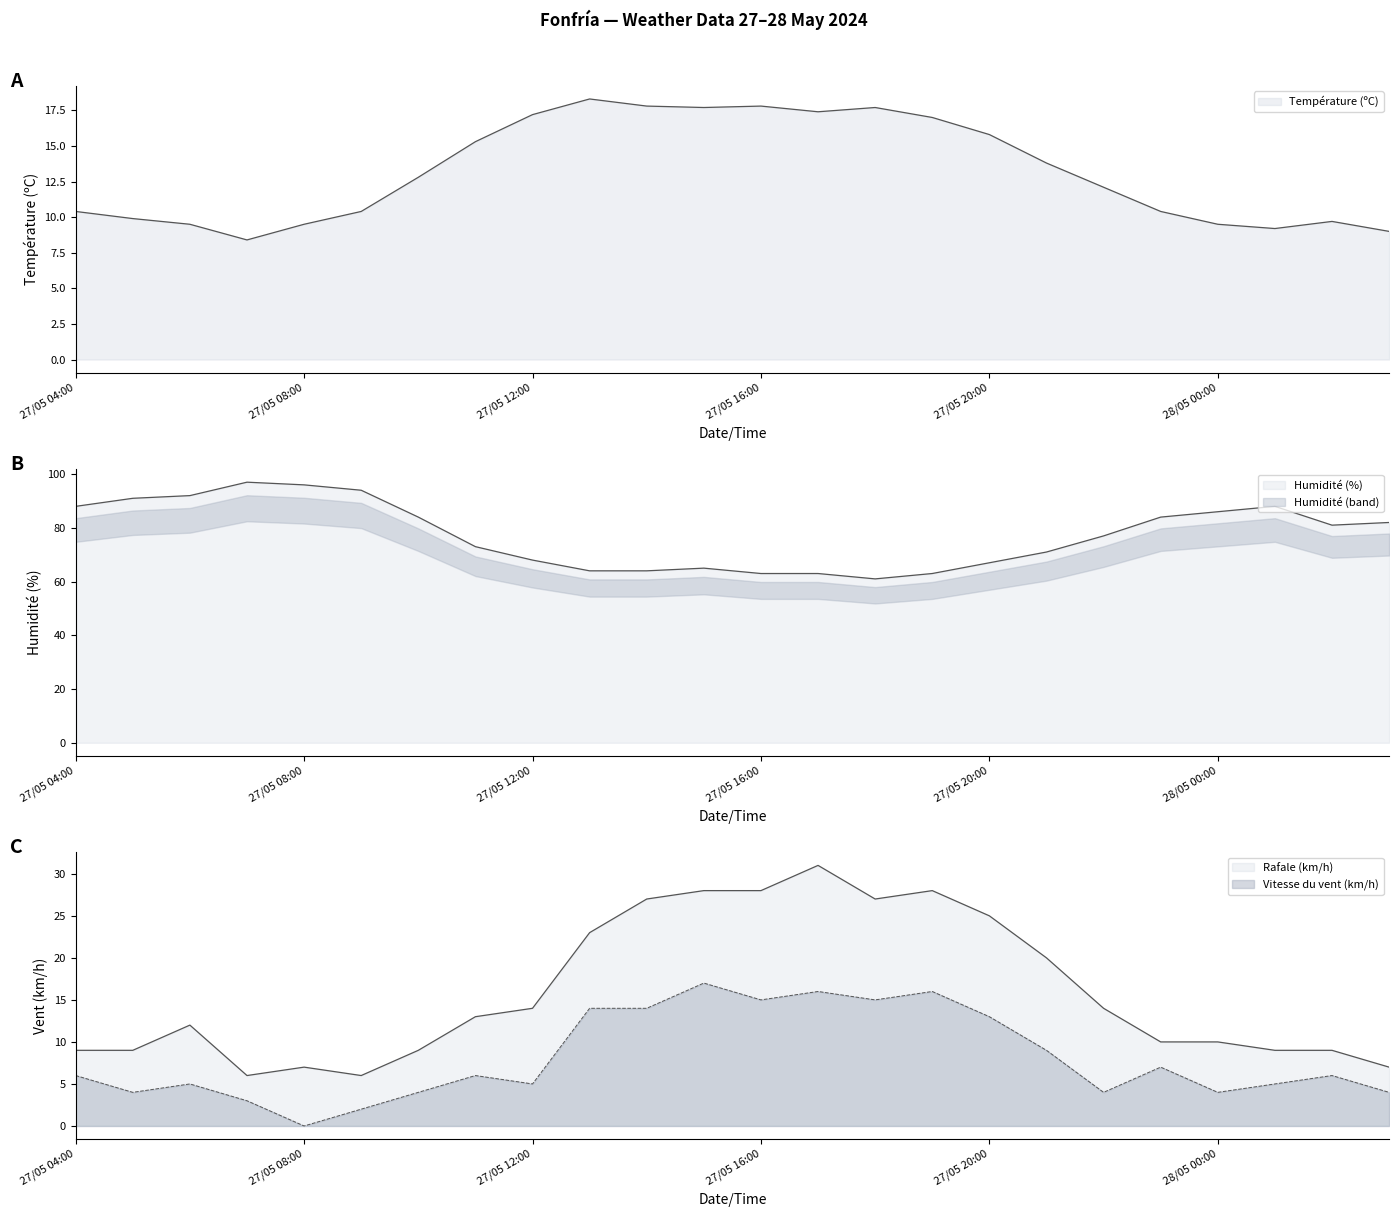

At which label is Température (ºC) closest to 13?

27/05 10:00